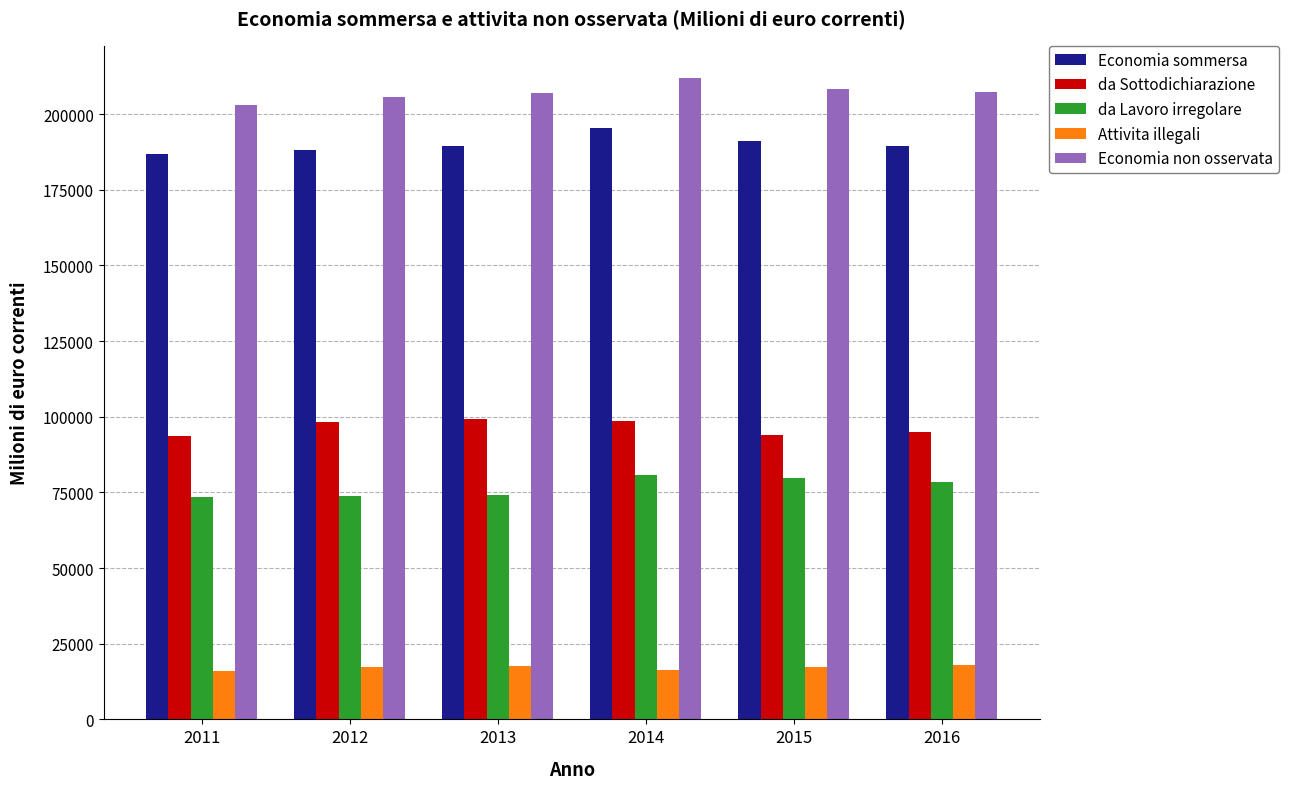

What is the spread (max minus min) of values at 2013?

189334.4